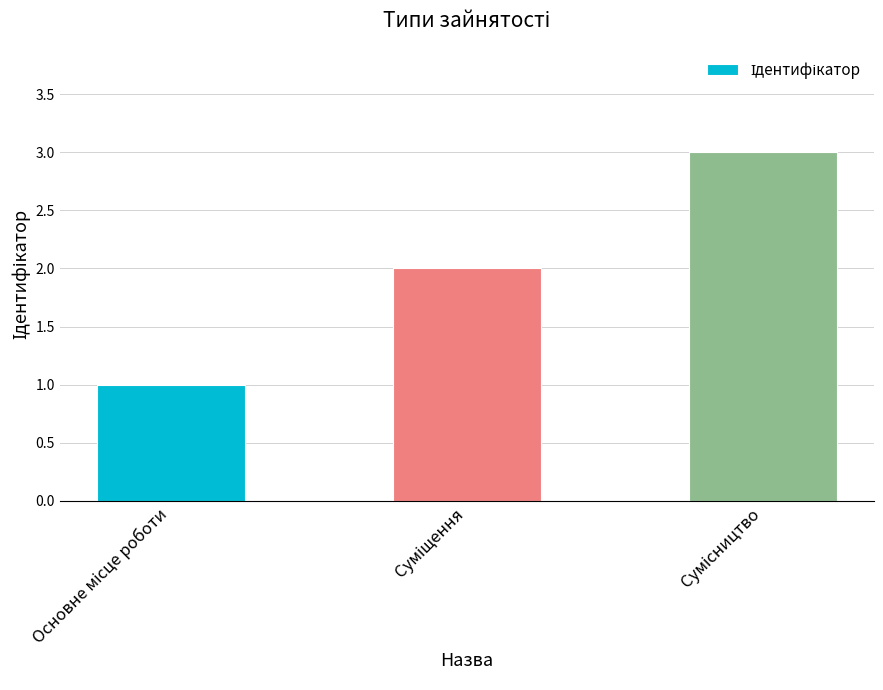

How many distinct data groups are displayed?

1